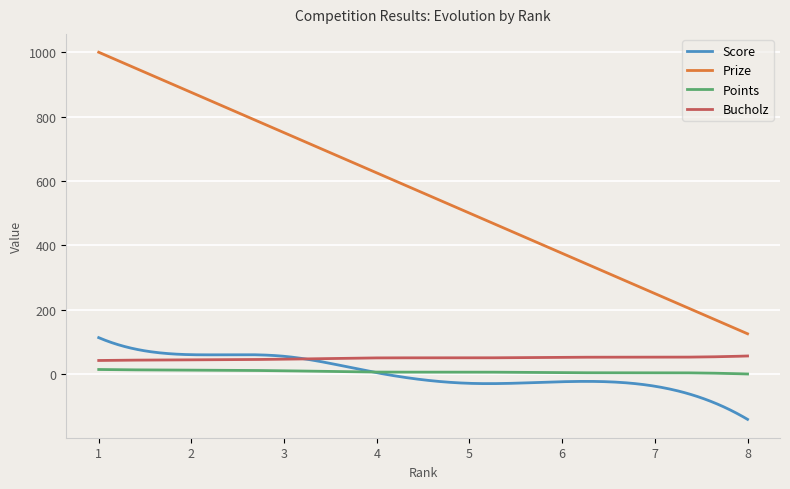

What is the difference between the second highest and second lowest values in the Prize series?

869.1